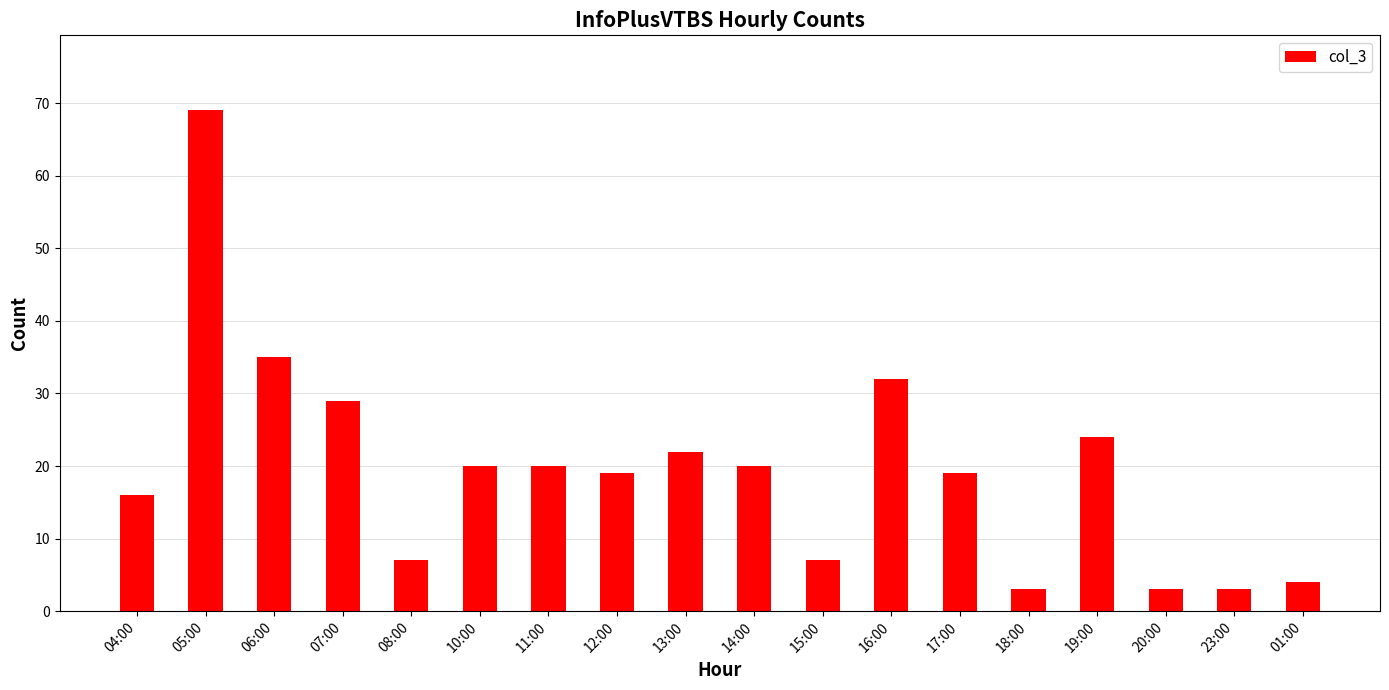

Are the bars grouped side by side (vs. stacked)?

No